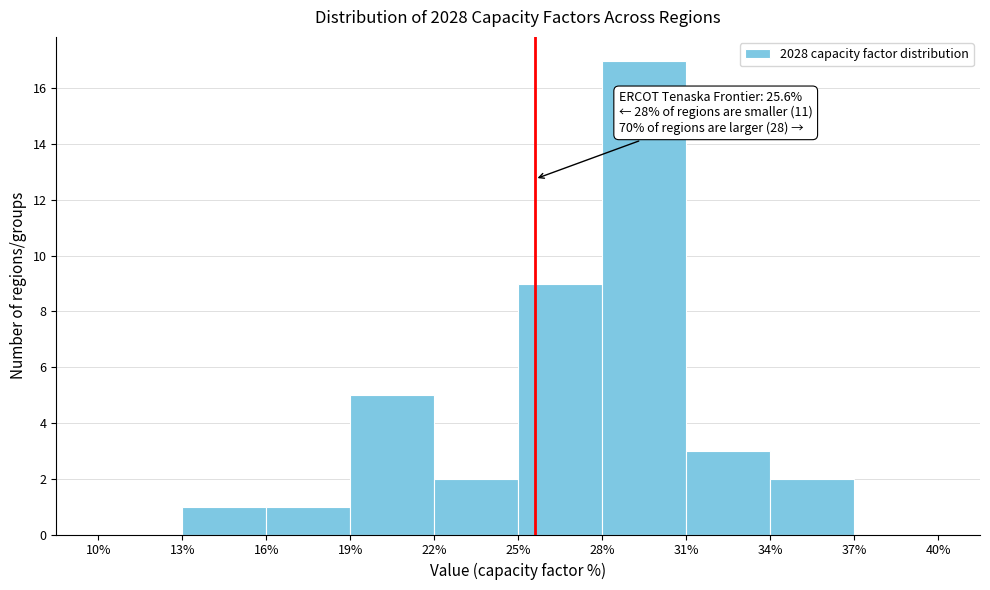

Over which range of the x-axis is the bar tallest?

28% to 31%